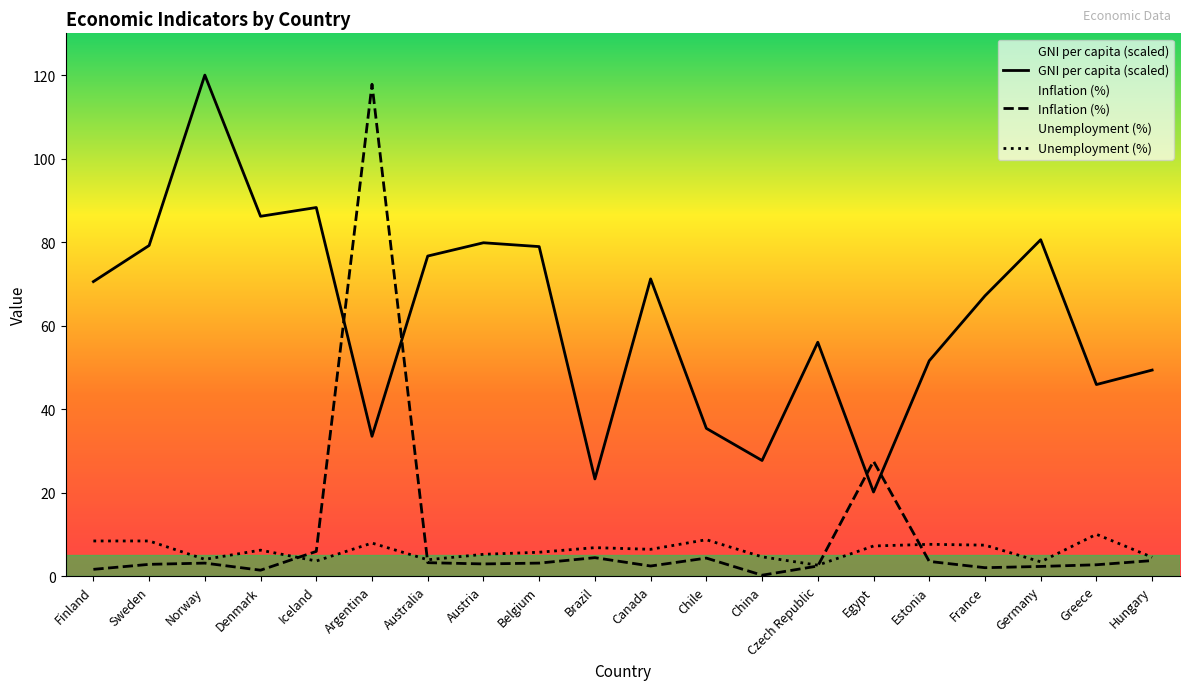

Is it true that GNI per capita equals 16.1 at Brazil?

False